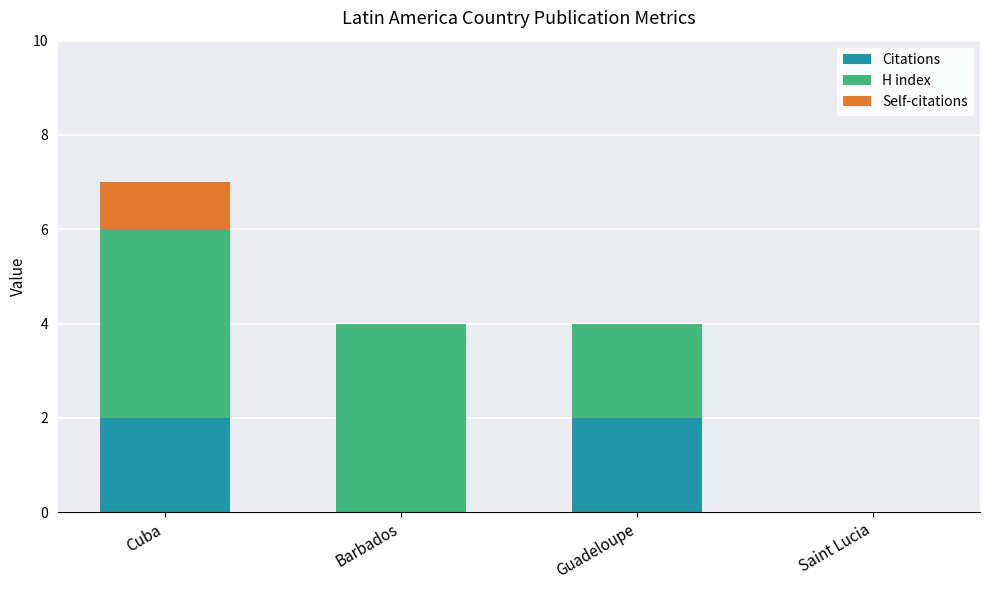

The value of Citations at Cuba is 2. True or false?

True